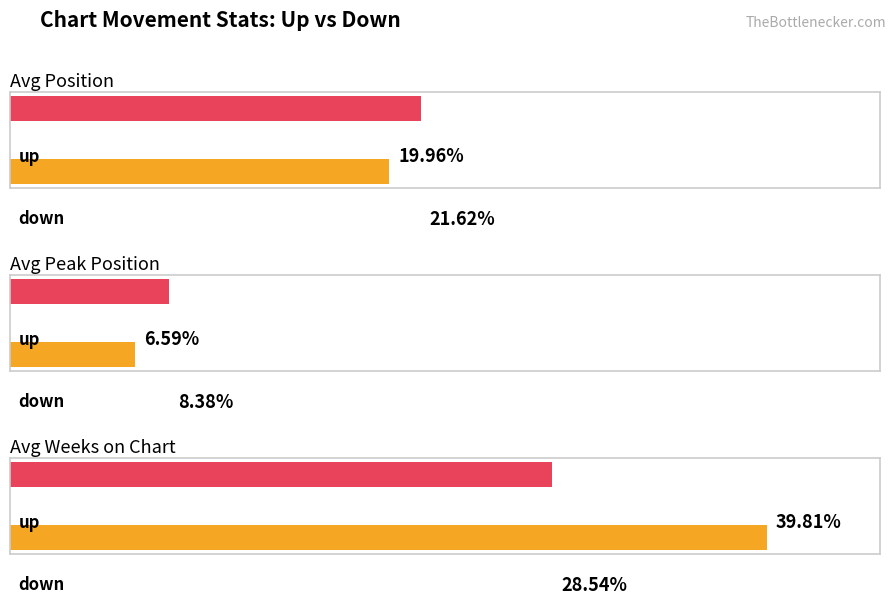

What is the label of the 1st bar from the right?

down